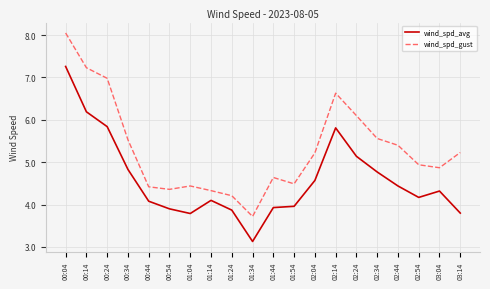

What is the difference between the highest and lowest values at 01:54?

0.5